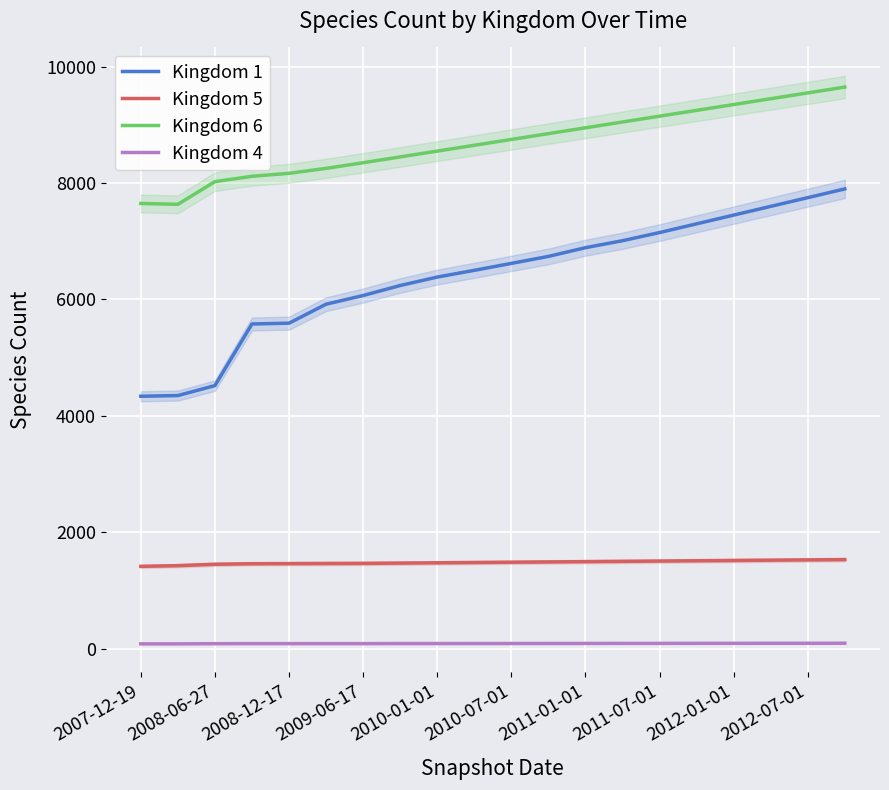

True or false: Kingdom 6 and Kingdom 5 intersect in this chart.

False